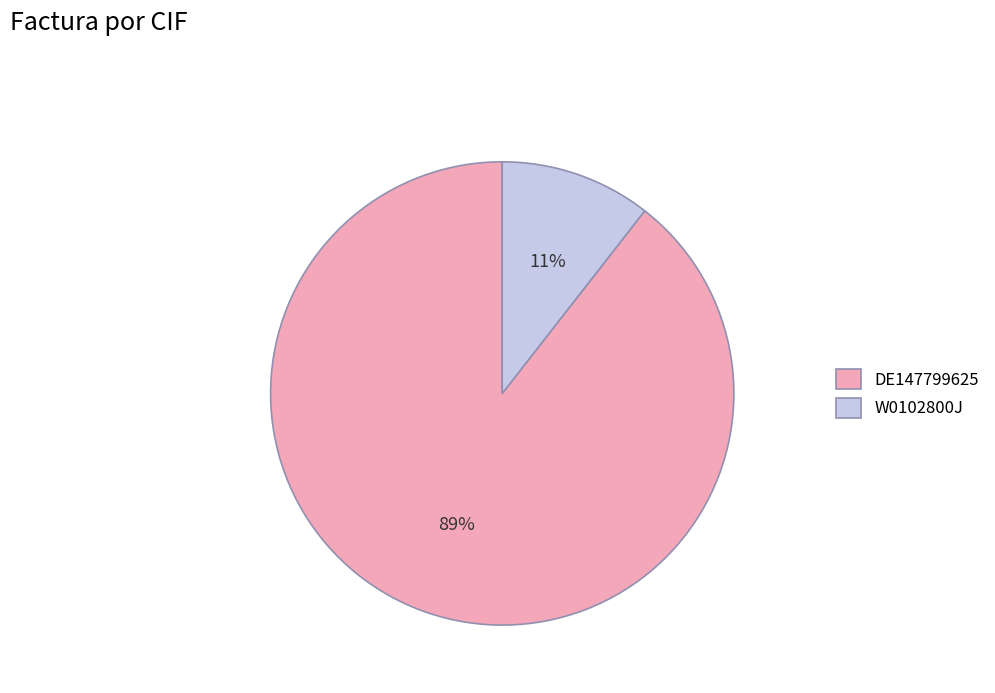

Does W0102800J account for over 50% of the chart?

No